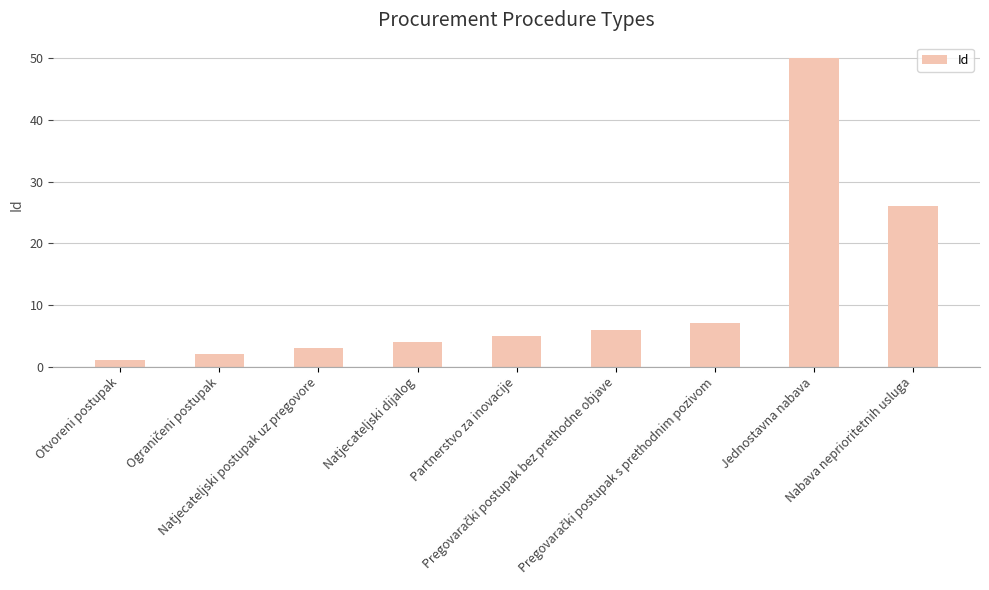

True or false: the data shows 1 at Otvoreni postupak.

True